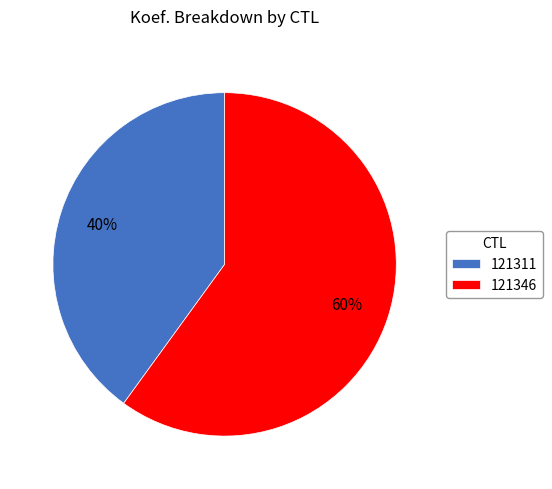

To the nearest percent, what is the average slice percentage?

50%